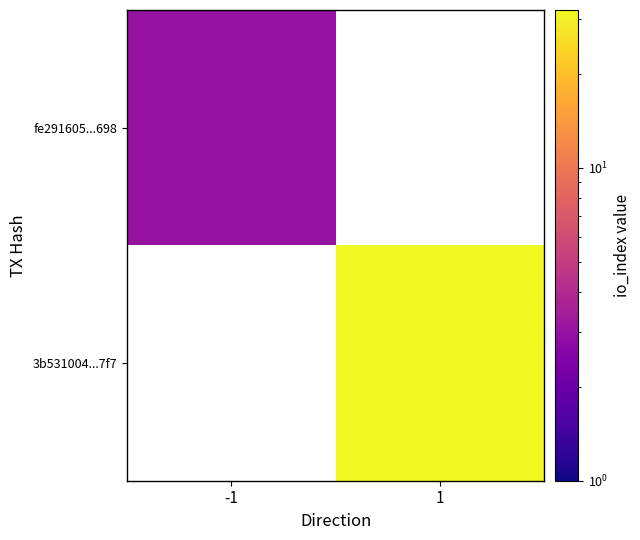

The value of fe291605...698 at -1 is 3.0. True or false?

True